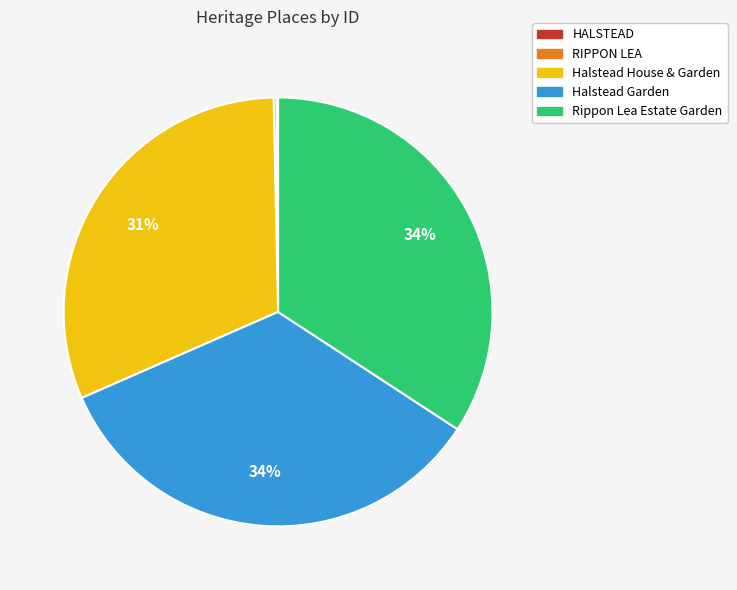

Is there a majority slice in this chart?

No